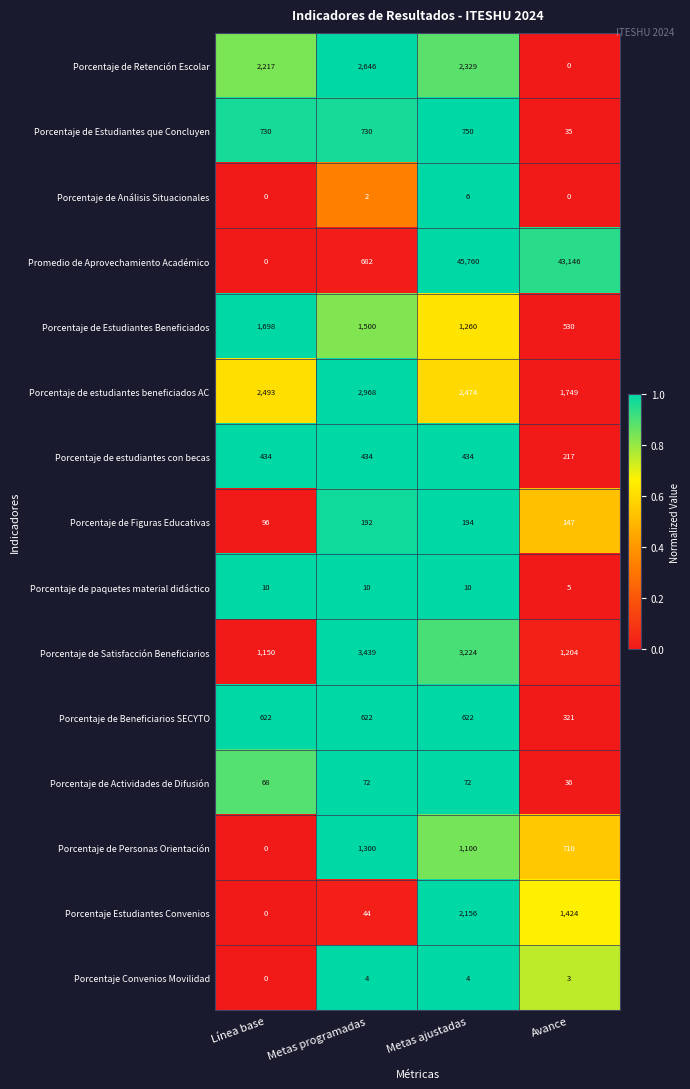

At which label does Porcentaje de Personas Orientación first exceed 1100?

Metas programadas